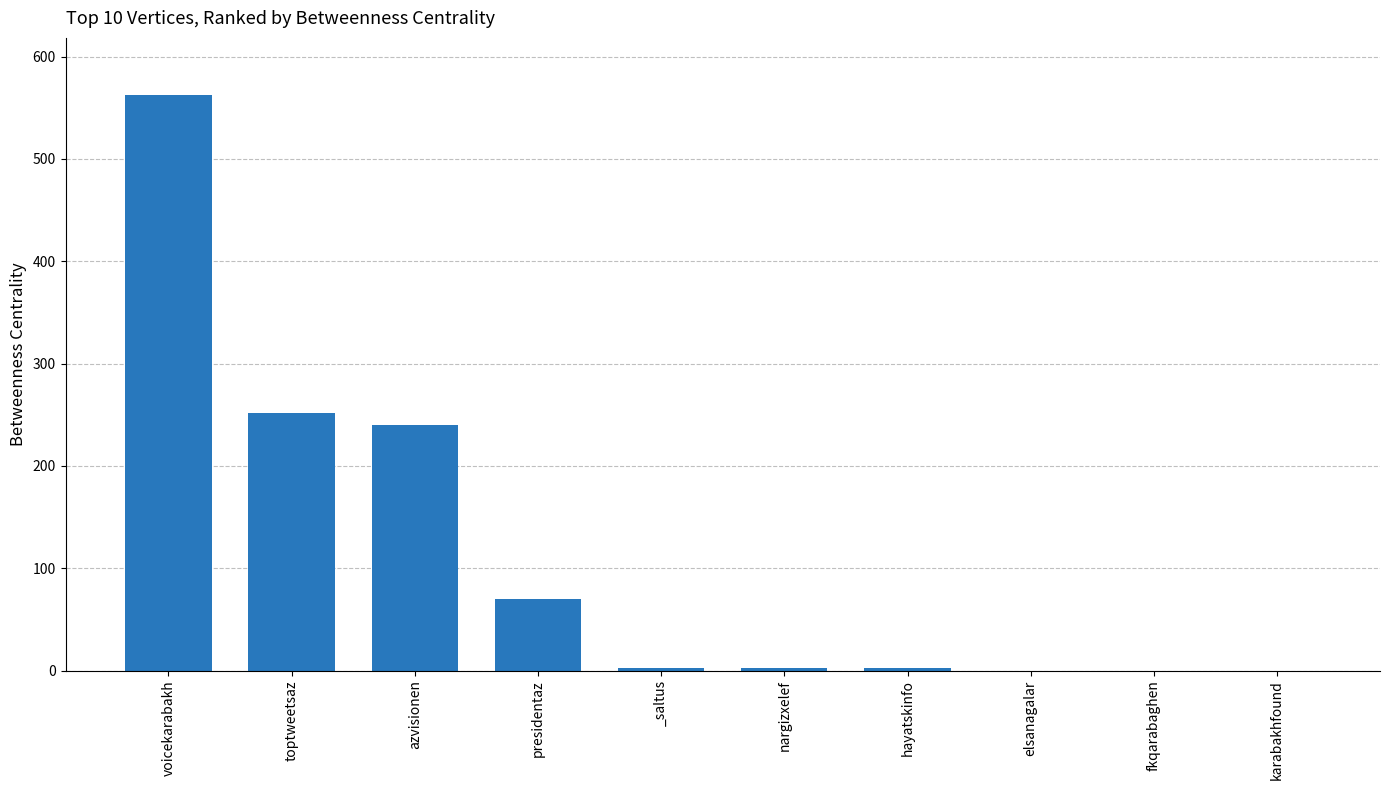

How many distinct data groups are displayed?

1